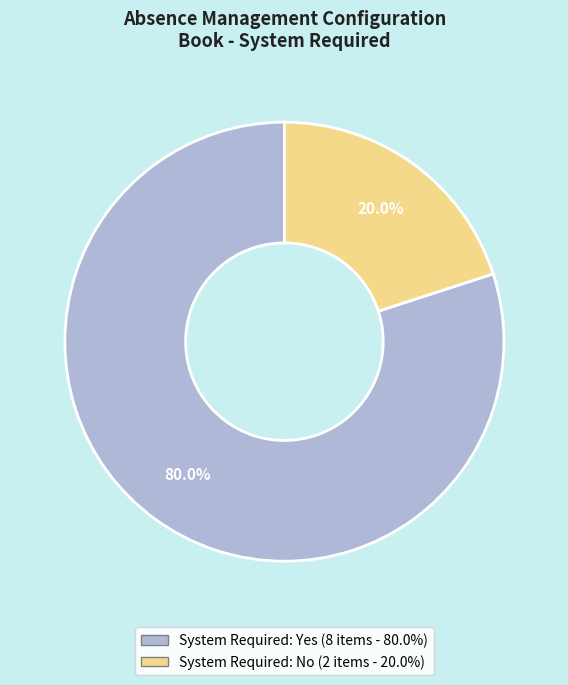

Which slice is the largest?

System Required: Yes